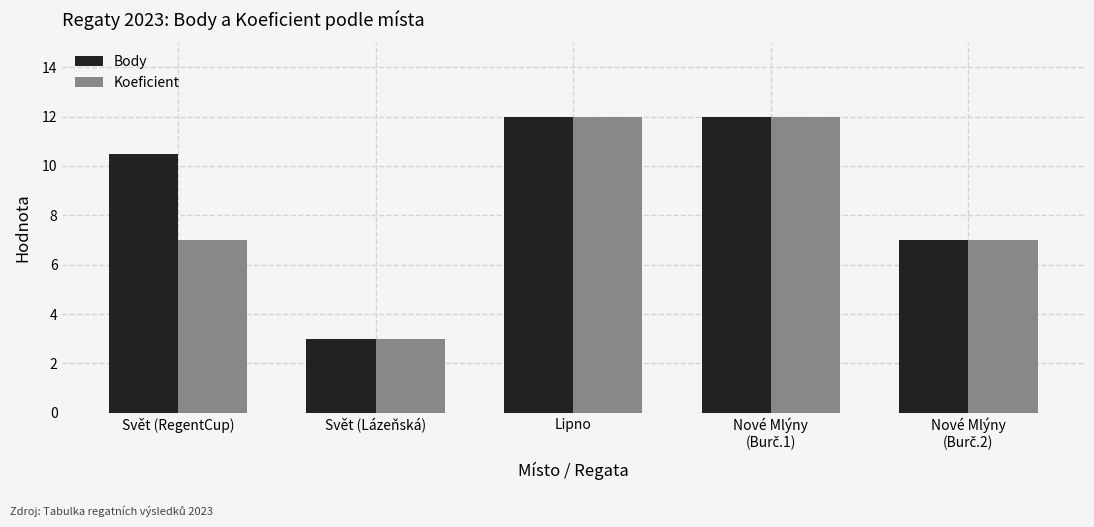

At which category does the chart reach its minimum across all series?

Svět (Lázeňská)